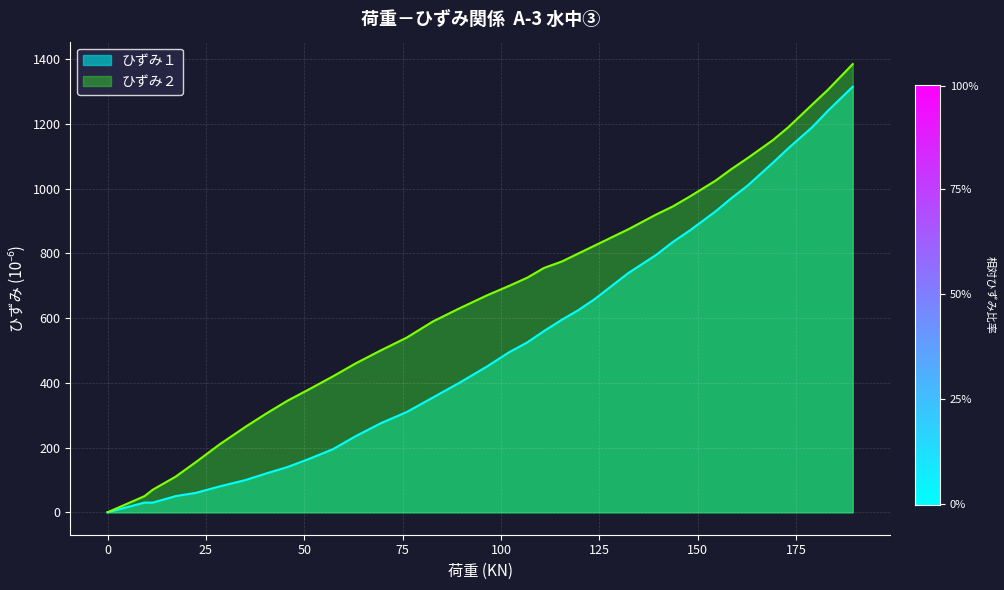

At which label does ひずみ１ reach its peak?

189.394